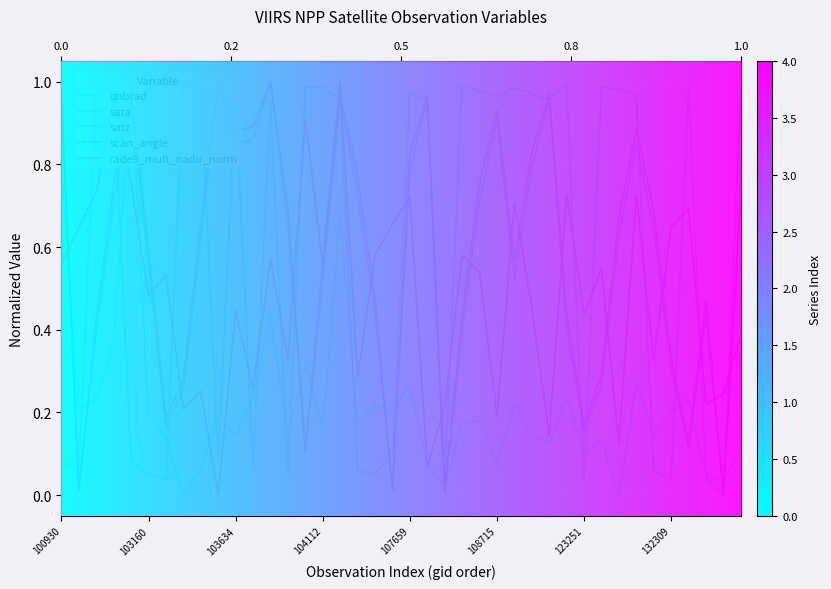

Read the sata value at 103753.

1.0